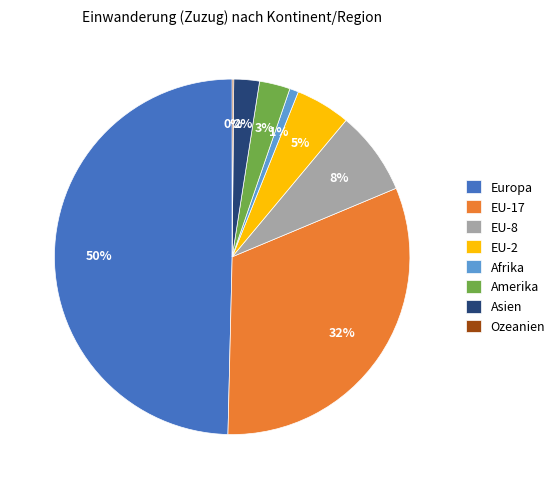

Which has a higher value, Afrika or EU-8?

EU-8